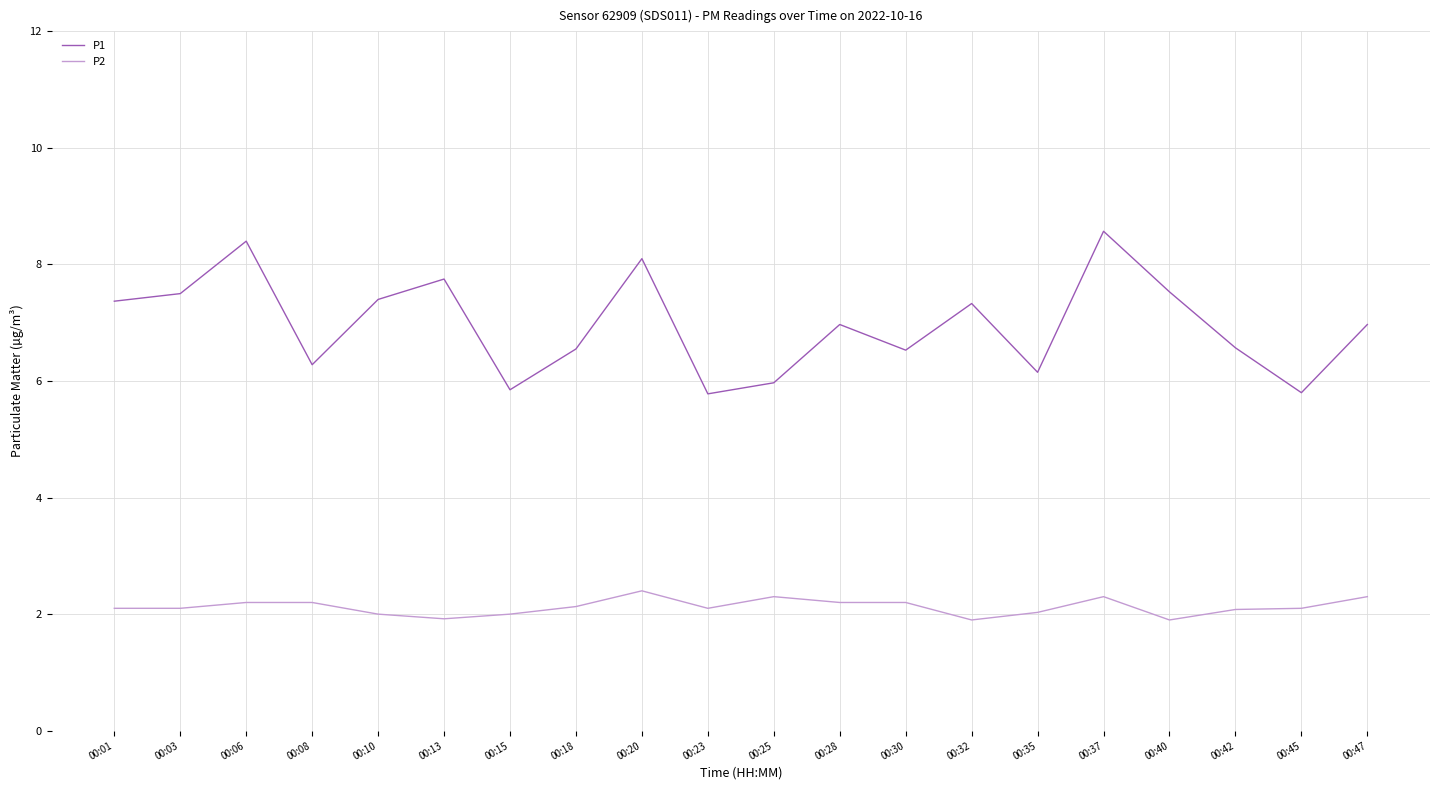

What is the total value across all series at 00:37?

10.9